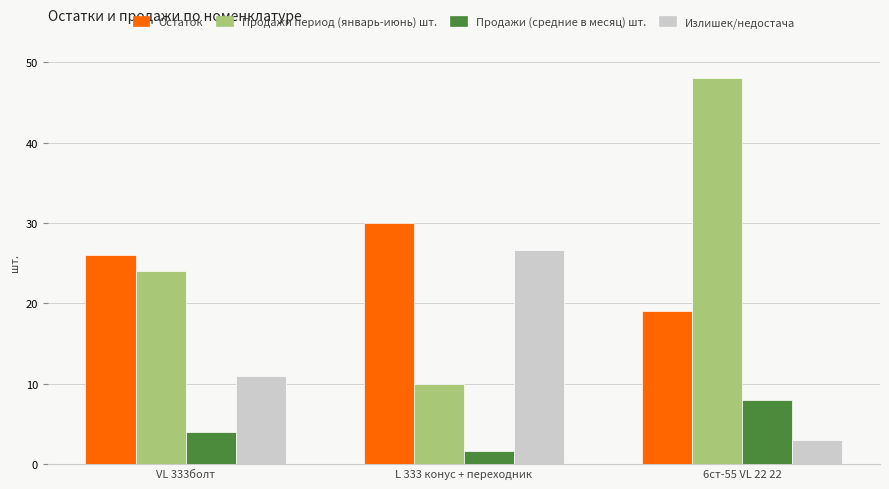

At how many categories does at least one series exceed 5?

3